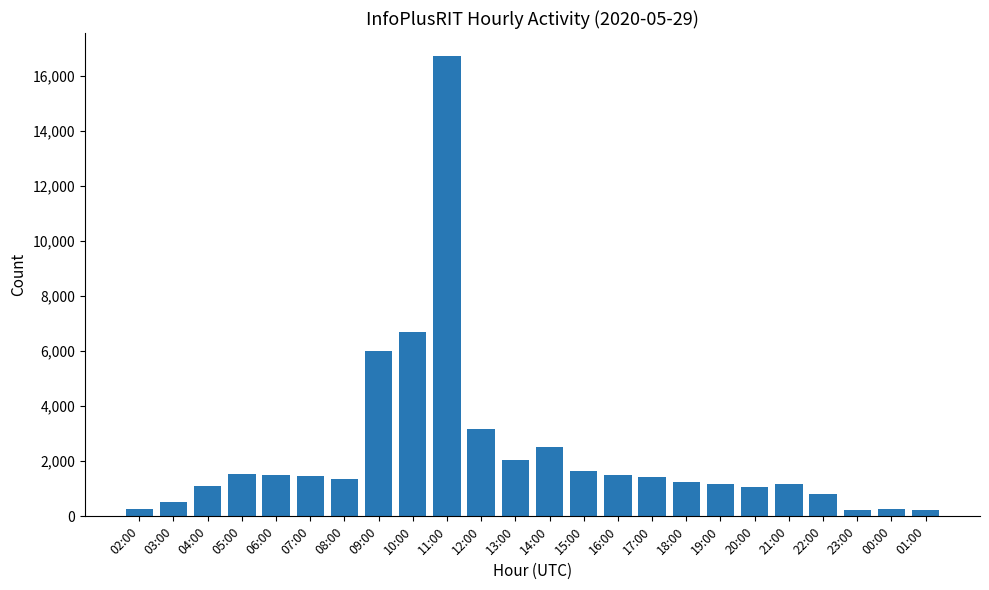

Which label corresponds to the largest value in the chart?

11:00